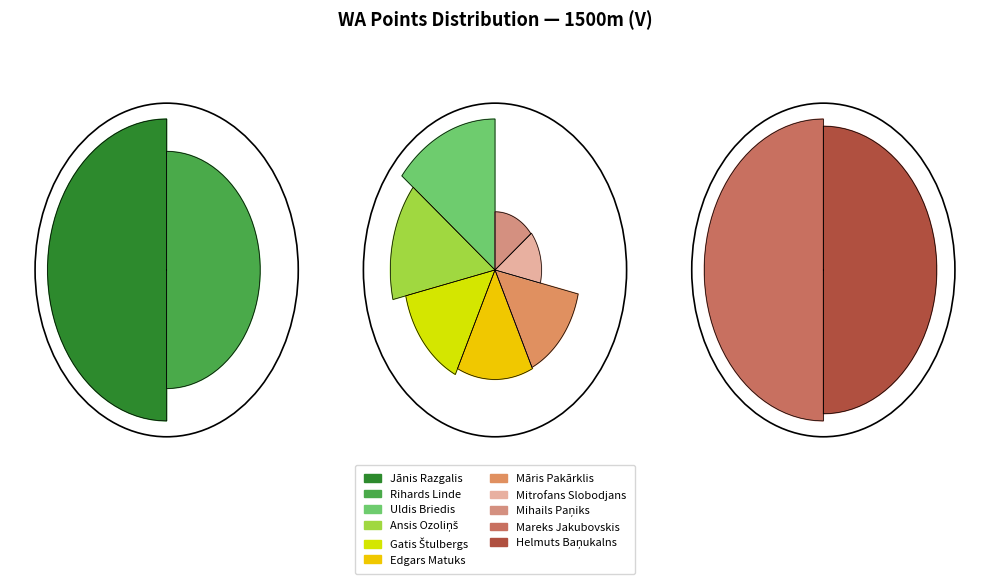

What is the change in value from Jānis Razgalis to Gatis Štulbergs?

-325